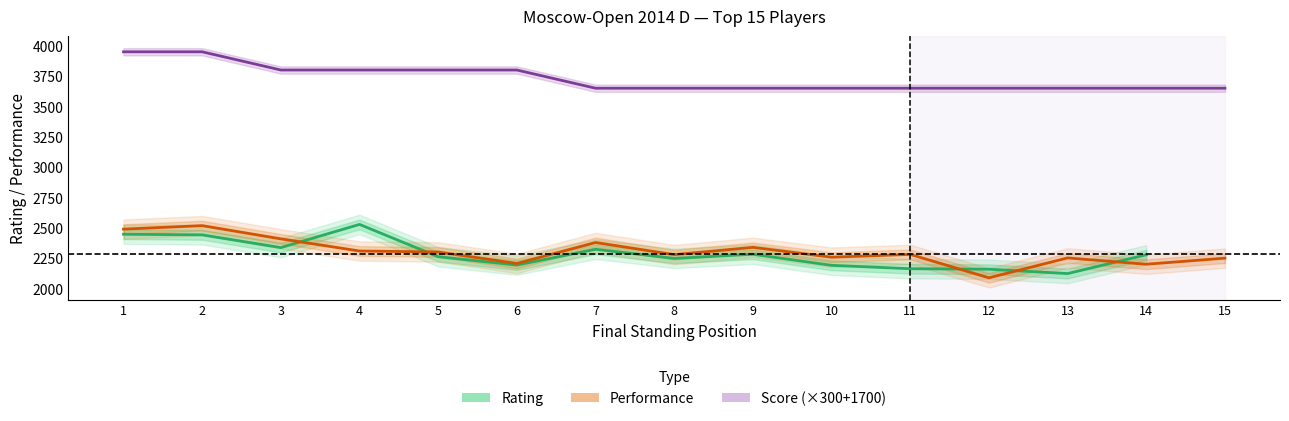

At which category does the chart reach its minimum across all series?

12